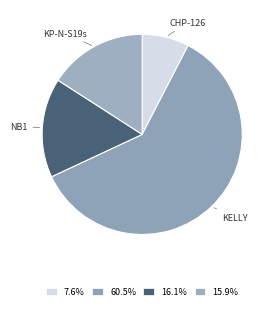

True or false: CHP-126 accounts for 1% of the total.

False